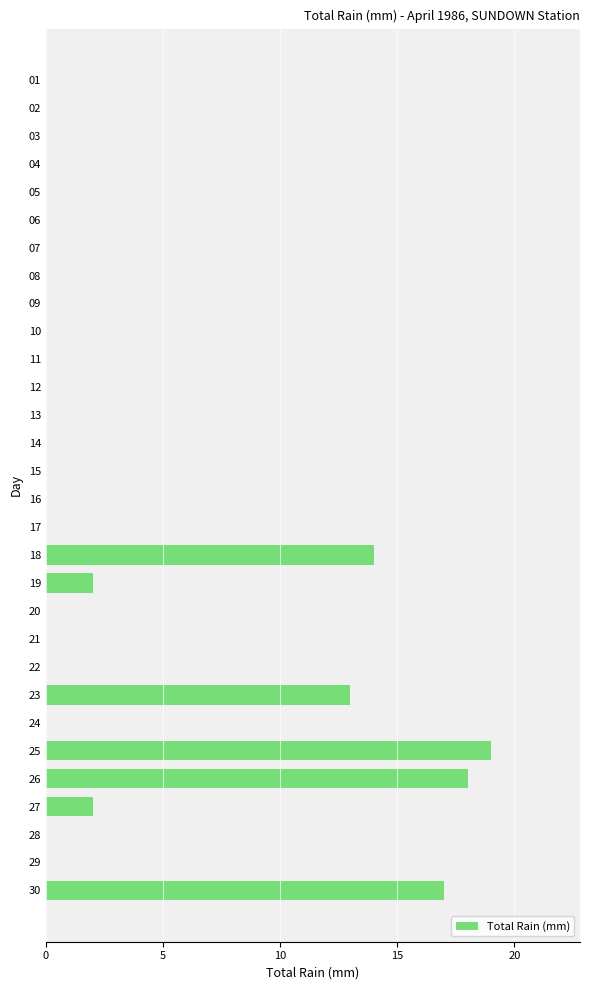

Is it true that the value at 02 is -10?

False